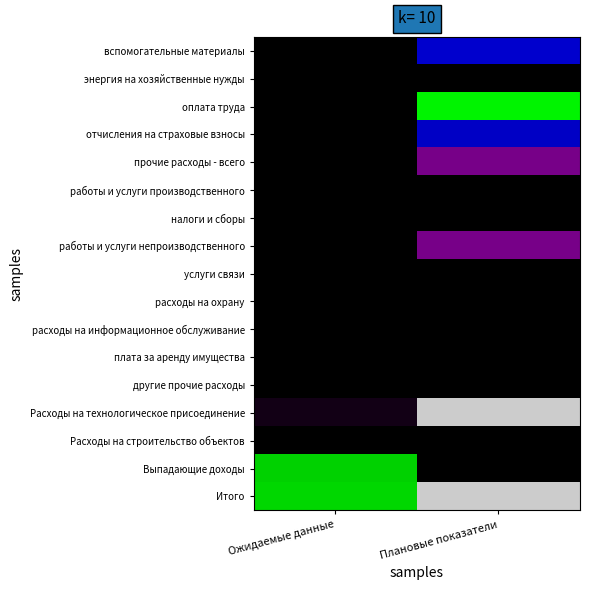

At Ожидаемые данные, list the series in order from smallest to largest.

Расходы на строительство объектов, налоги и сборы, работы и услуги производственного, плата за аренду имущества, услуги связи, вспомогательные материалы, расходы на информационное обслуживание, другие прочие расходы, энергия на хозяйственные нужды, отчисления на страховые взносы, расходы на охрану, работы и услуги непроизводственного, прочие расходы - всего, оплата труда, Расходы на технологическое присоединение, Выпадающие доходы, Итого